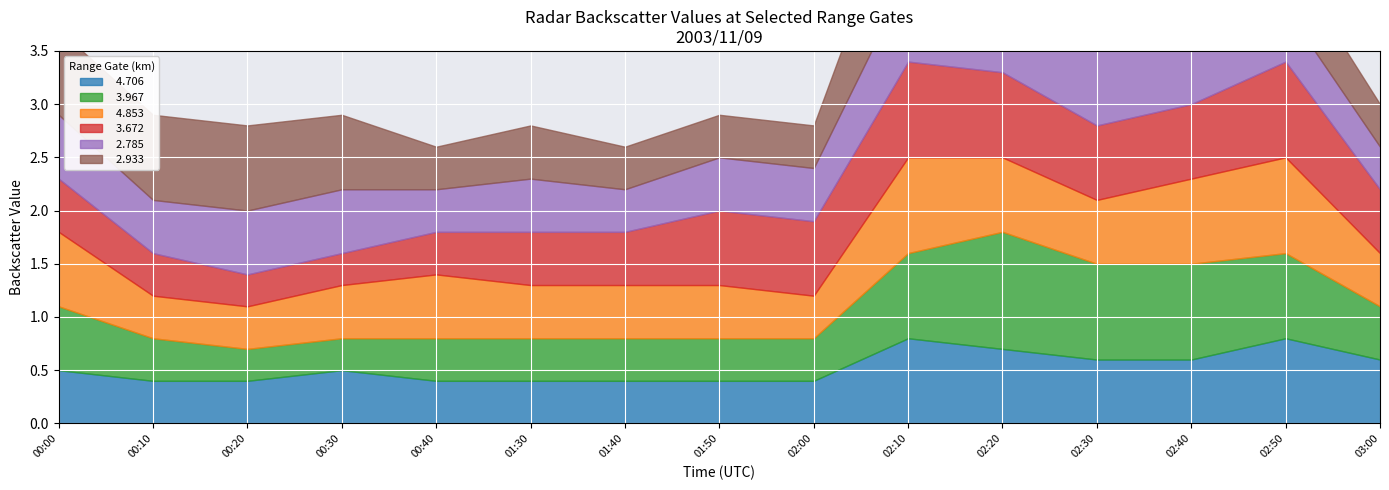

What position from the right is 02:40?

3